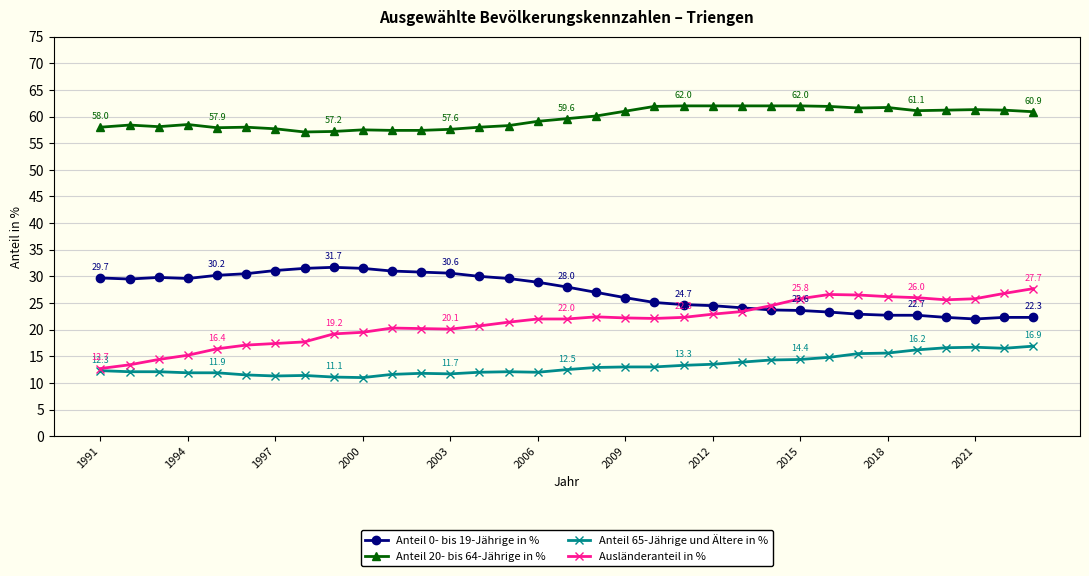

Which series has the largest range (max minus min)?

Ausländeranteil in %